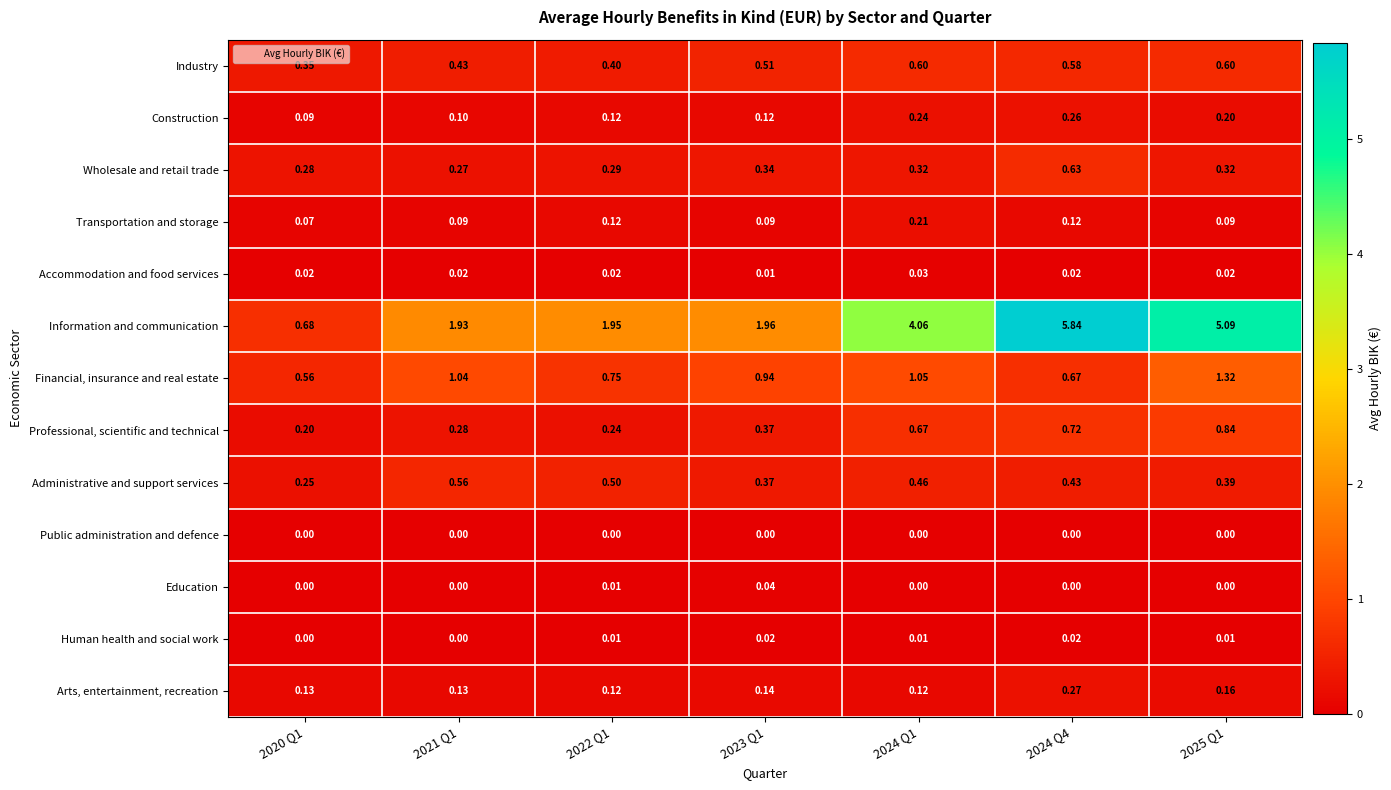

Which series has the largest range (max minus min)?

Information and communication